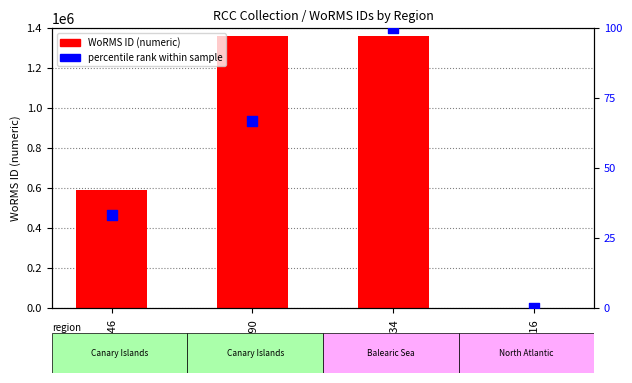

Which series reaches the maximum Y coordinate?

WoRMS ID